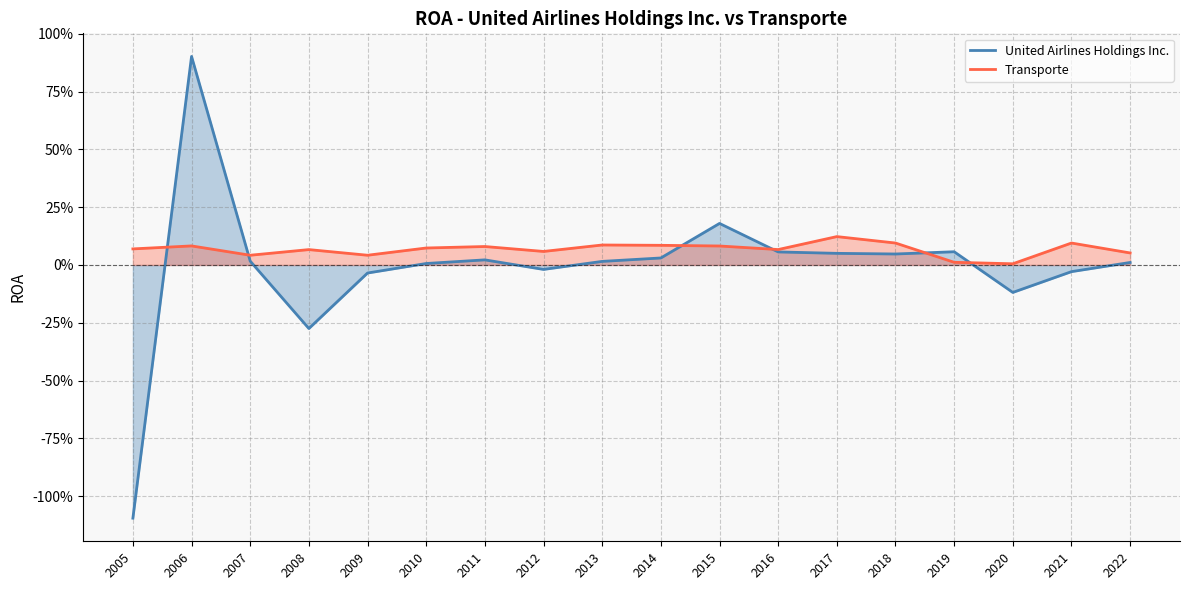

True or false: Transporte and United Airlines Holdings Inc. intersect in this chart.

True